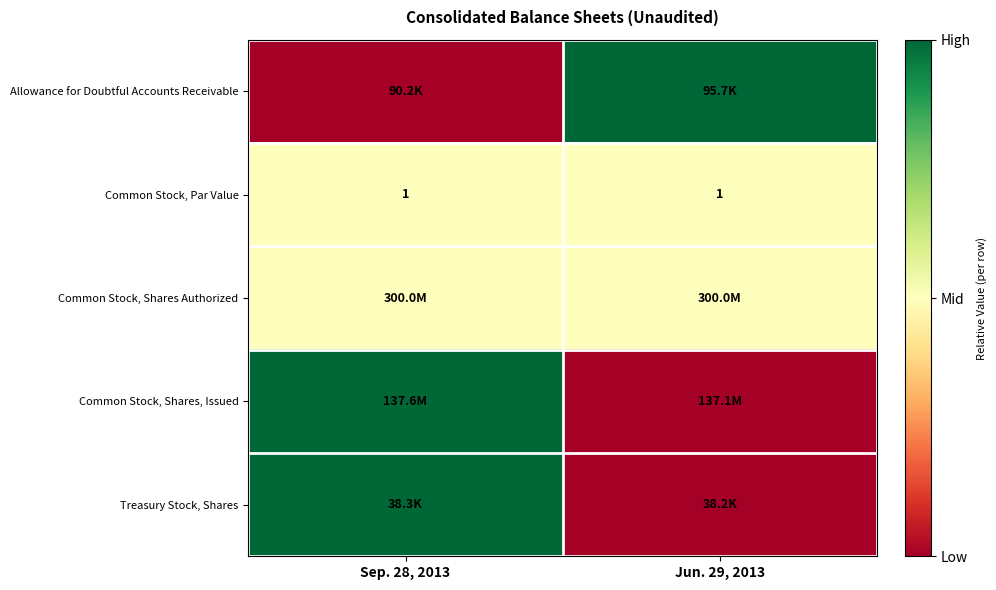

Which category has the lowest value across all series?

Sep. 28, 2013